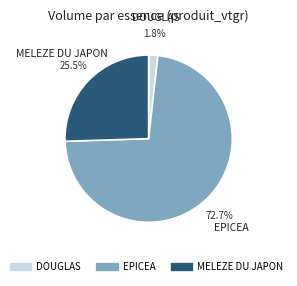

Count the number of slices in the pie.

3